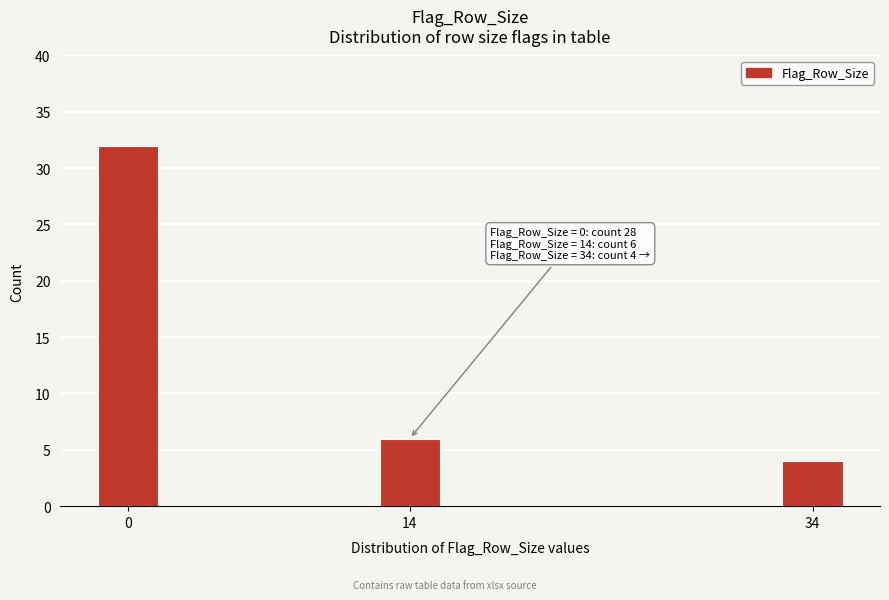

Reading left to right, extract all data points from this chart.

32	6	4